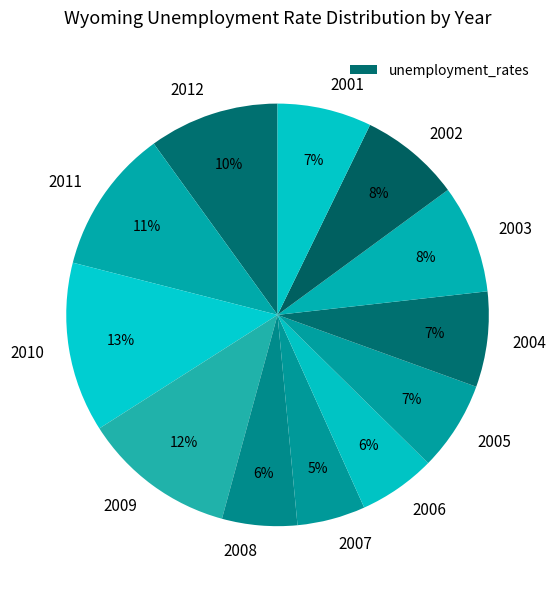

Is there a majority slice in this chart?

No